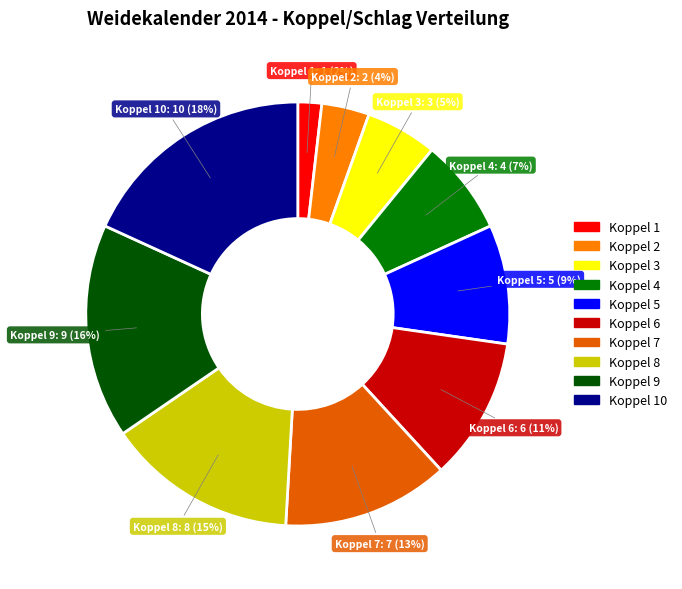

Count the number of slices in the pie.

10